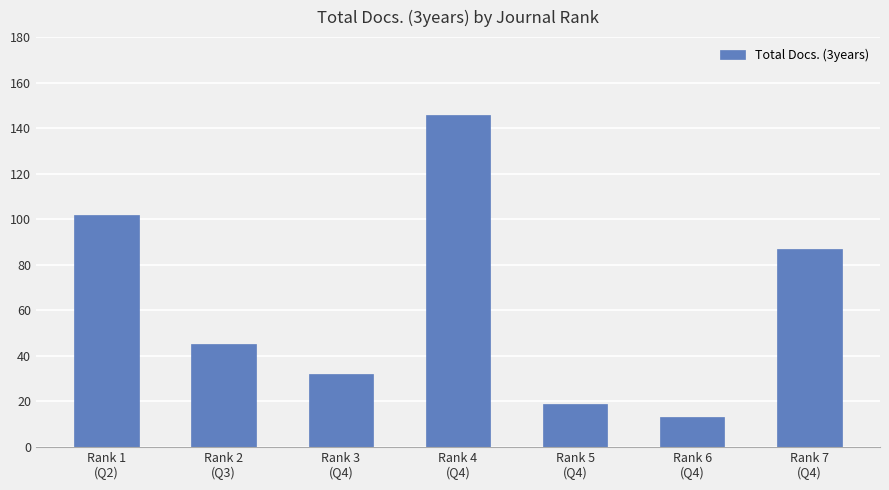

The value at Rank 5
(Q4) is 19. True or false?

True